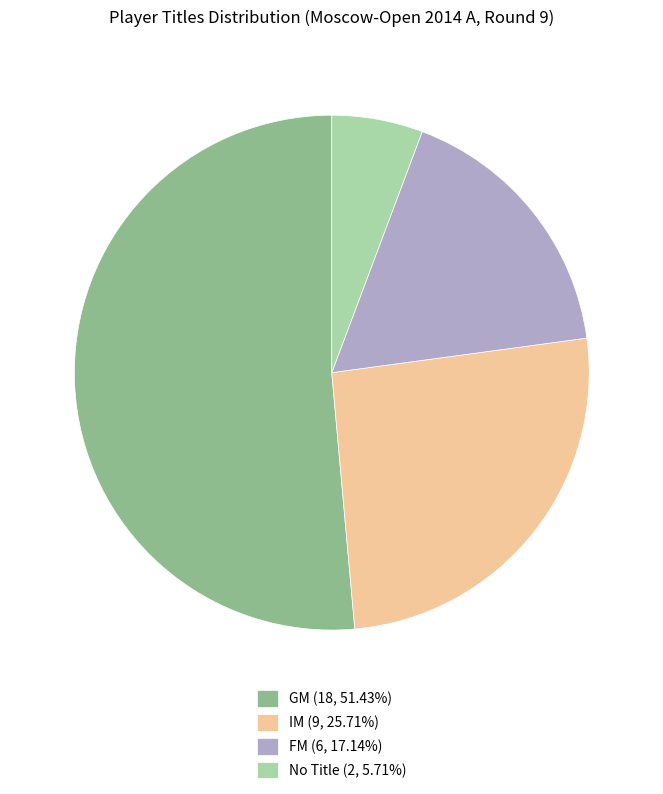

Is there any slice that represents more than half of the pie?

Yes